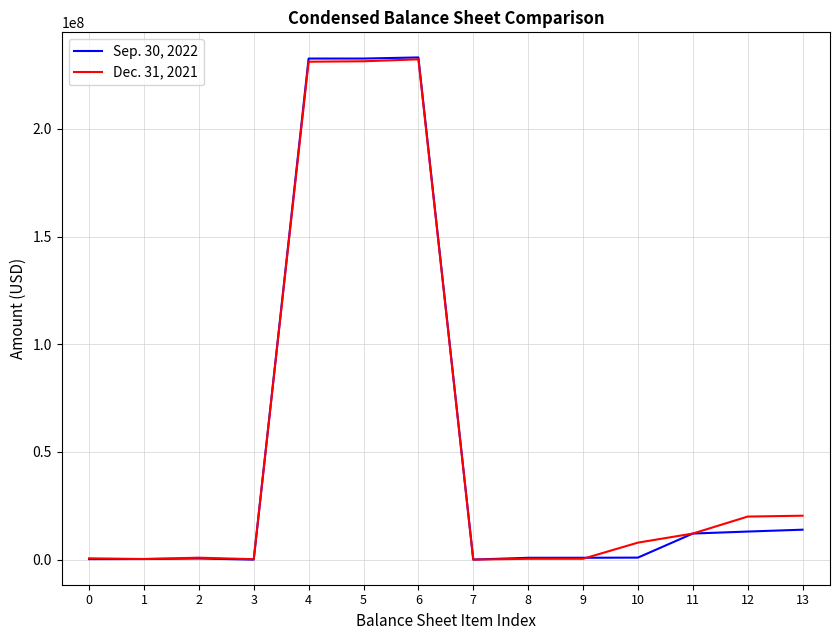

At 12, list the series in order from largest to smallest.

Dec. 31, 2021, Sep. 30, 2022